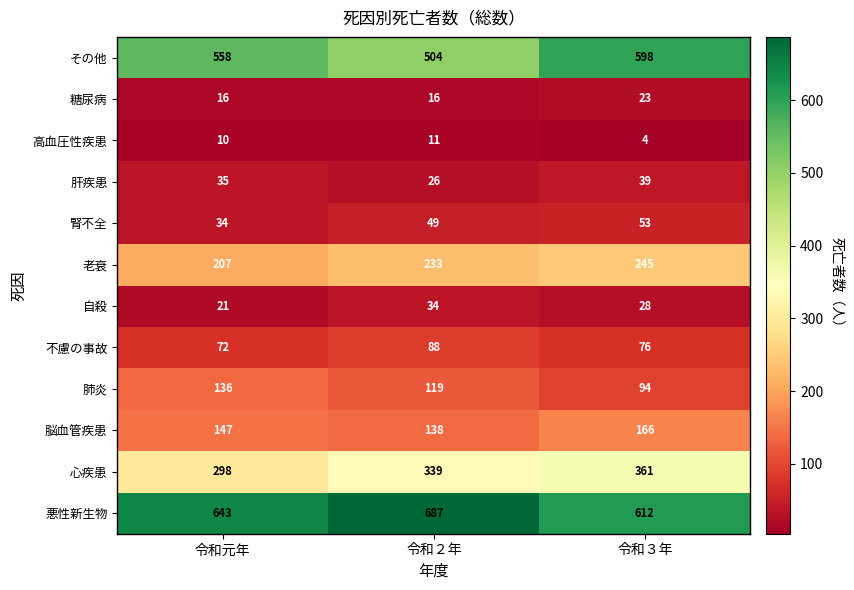

What is the greatest value displayed?

687